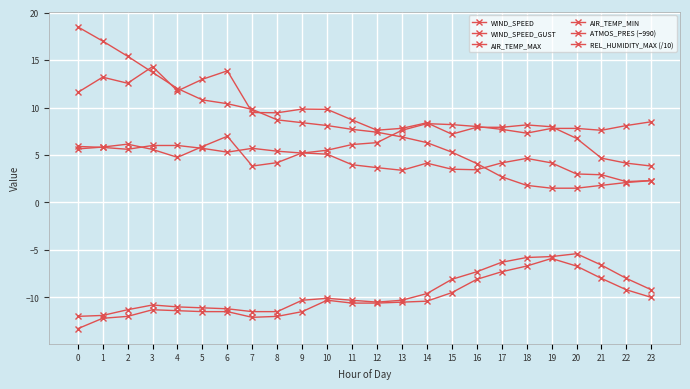

How many lines are shown in the chart?

6